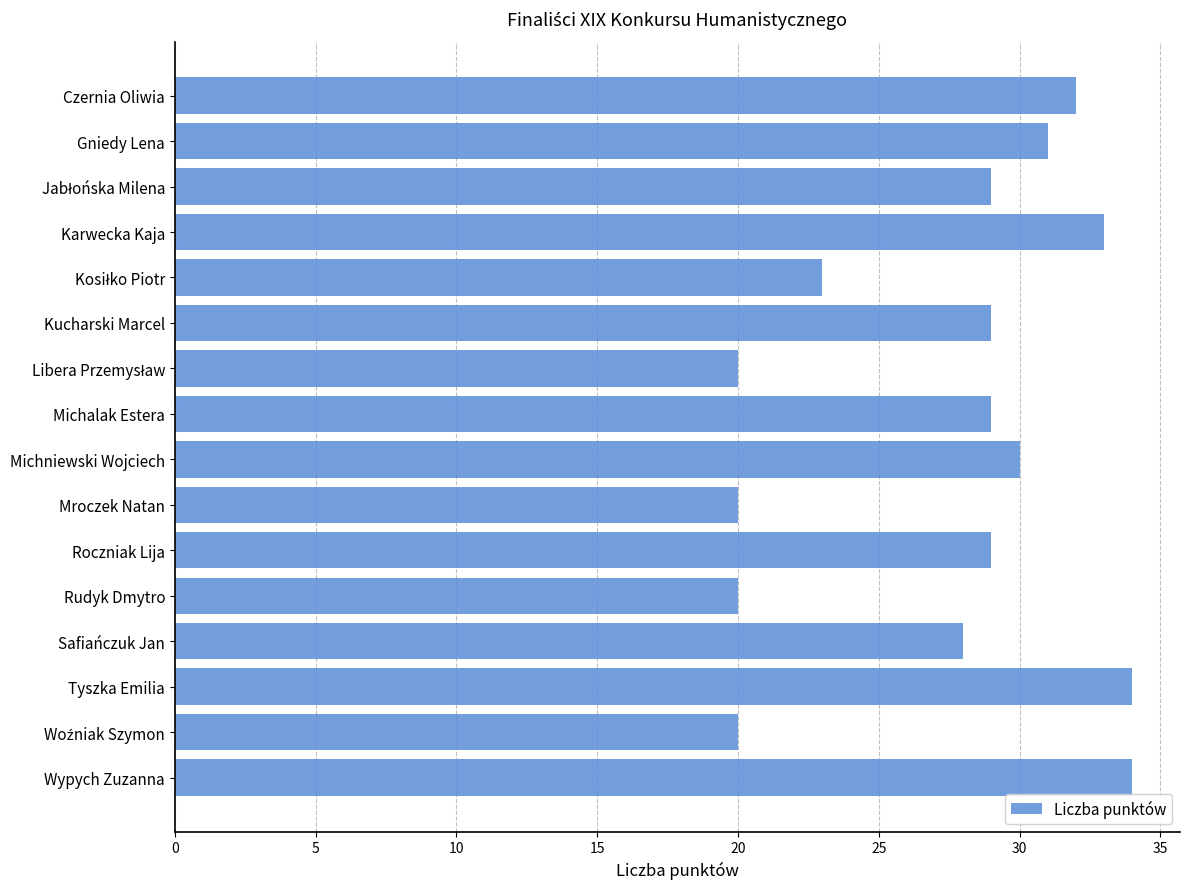

The value at Rudyk Dmytro is 20. True or false?

True